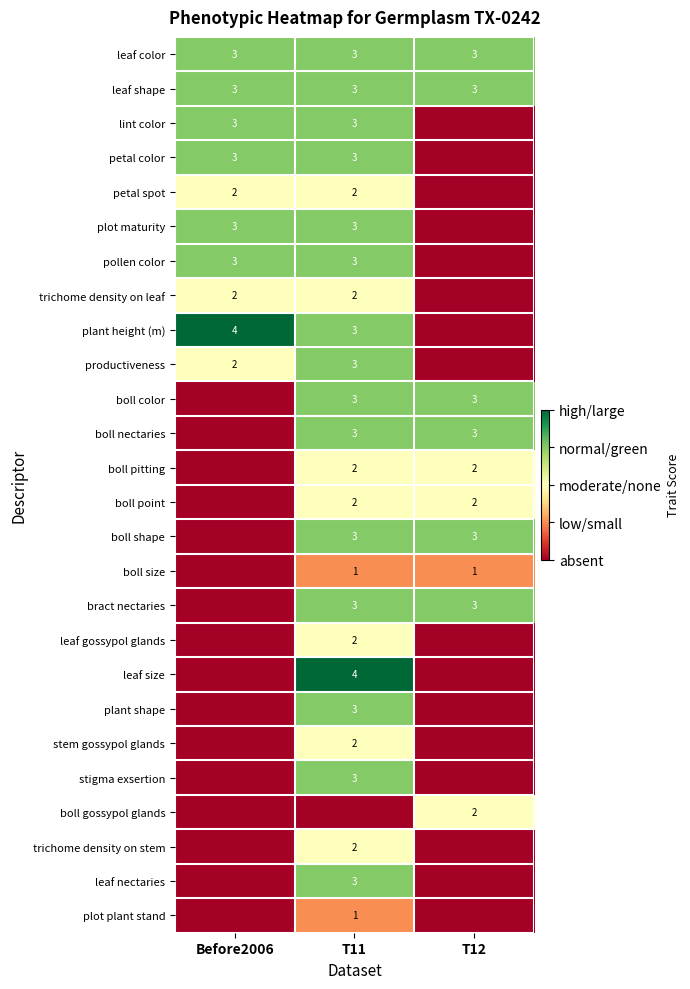

The stem gossypol glands series shows 2 at T11. True or false?

True